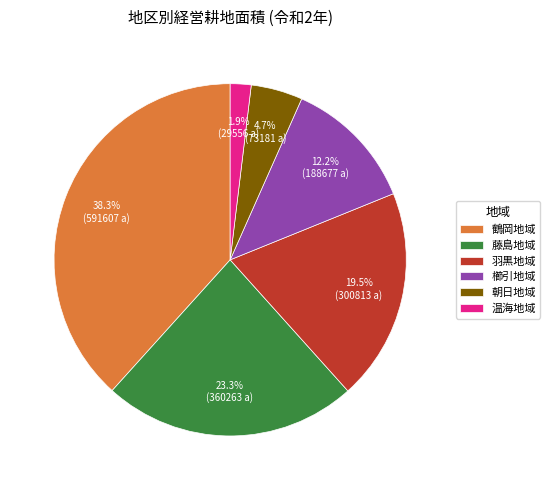

To the nearest percent, what percentage of the pie is 朝日地域?

5%